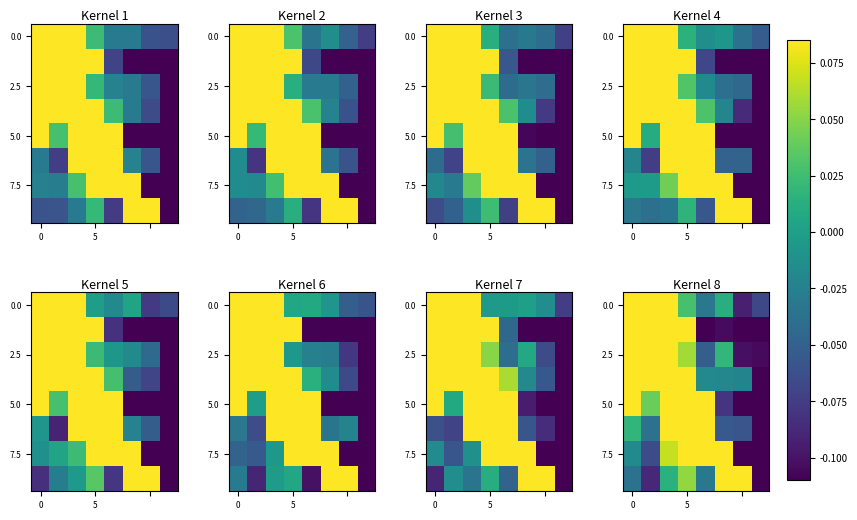

What is the maximum value shown in the chart?

0.5